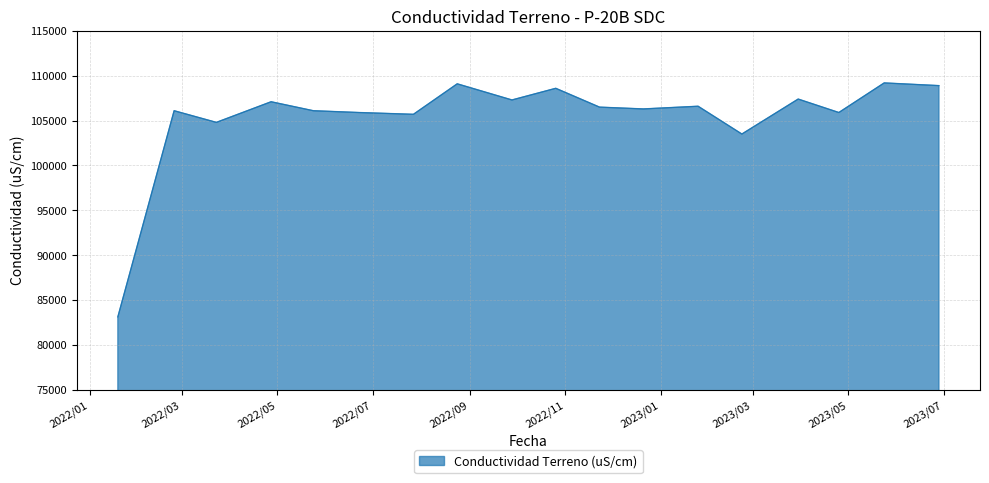

How many values are below 106500?

9